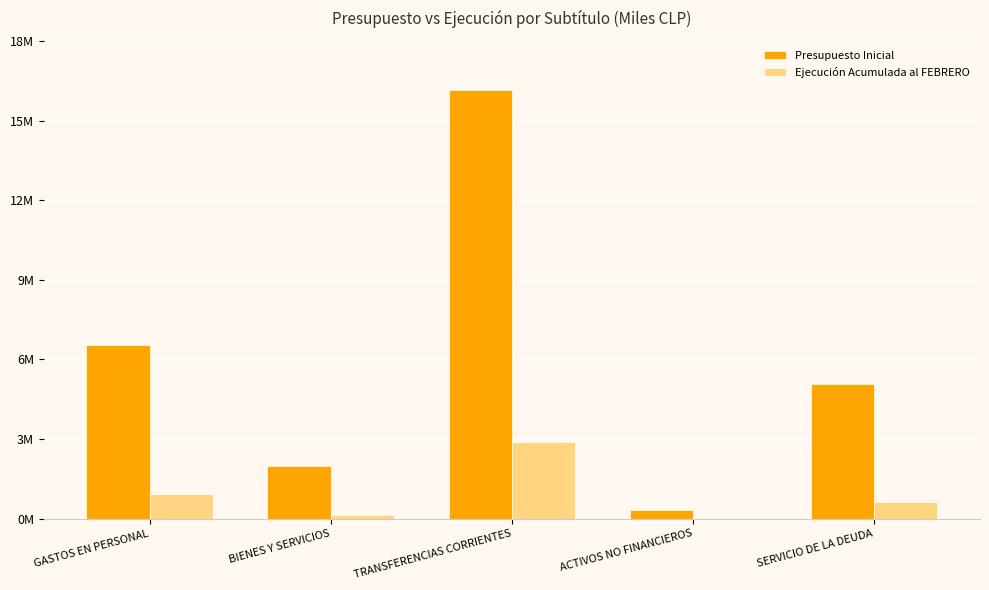

Where is Presupuesto Inicial nearest to the value 8243214?

GASTOS EN PERSONAL